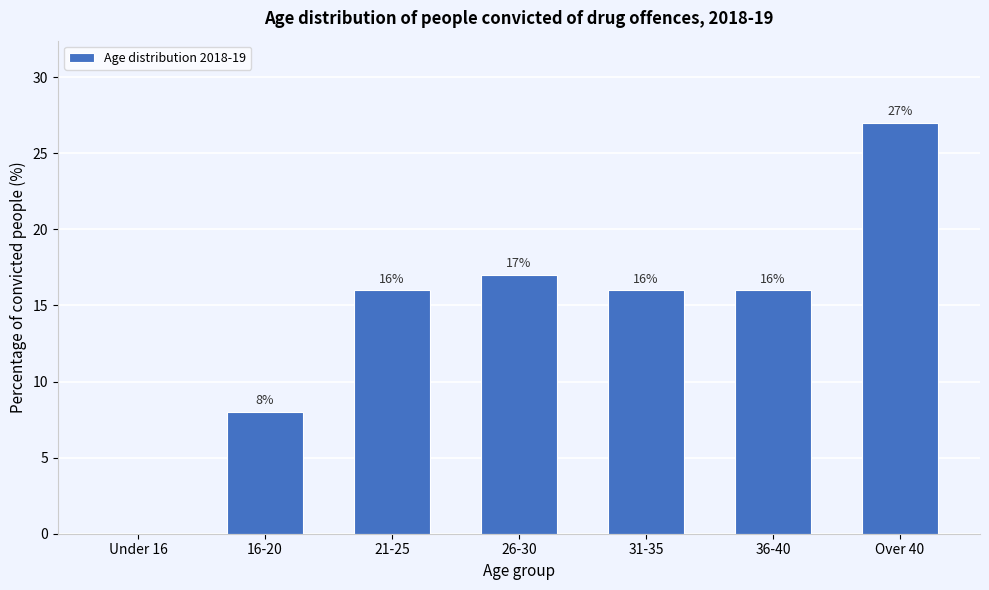

Reading left to right, what are all the values shown in this chart?

Under 16=0	16-20=8	21-25=16	26-30=17	31-35=16	36-40=16	Over 40=27